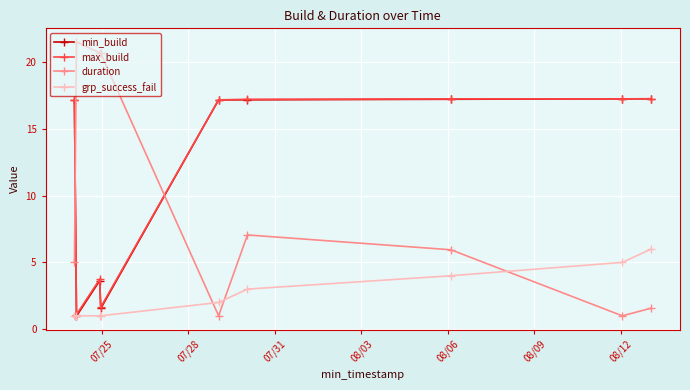

What is the lowest value of the min_build series?

1.0